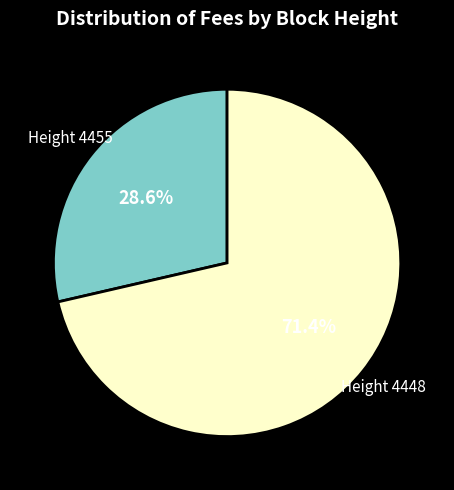

Which has a higher value, Height 4448 or Height 4455?

Height 4448